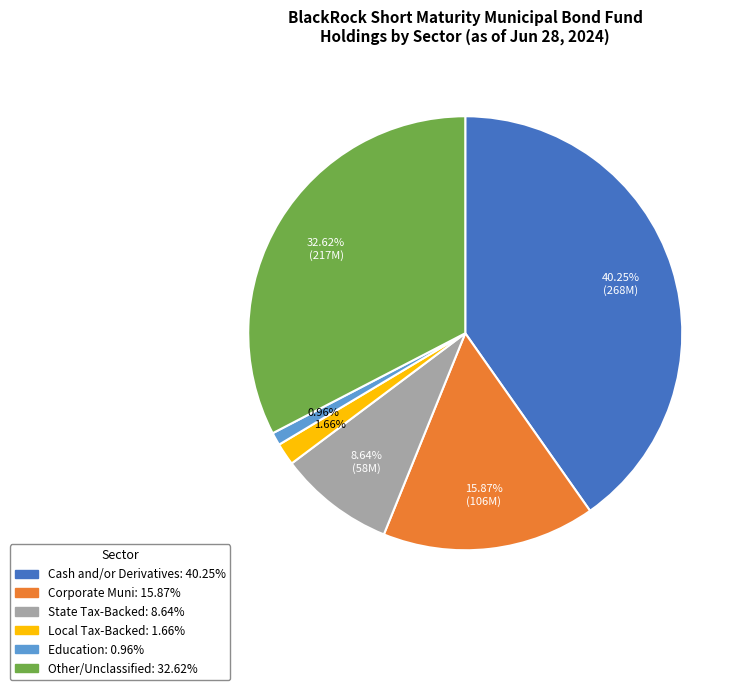

Is there a majority slice in this chart?

No